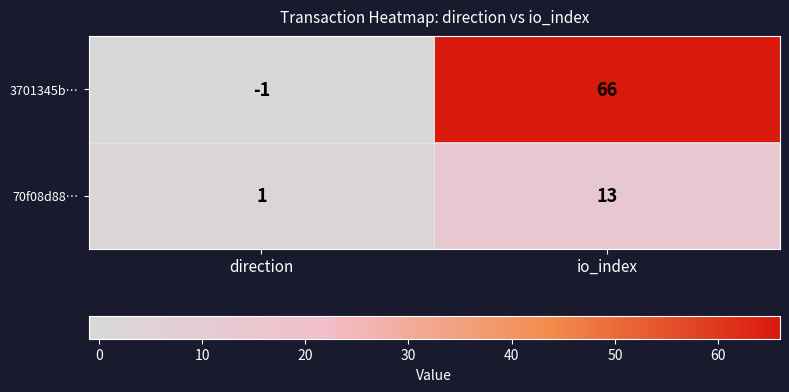

What is the sum of all 3701345b… values?

65